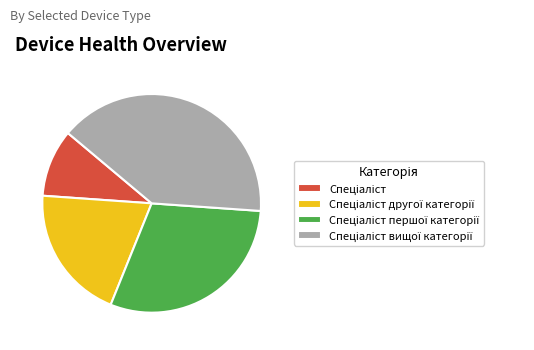

Does any single category account for the majority?

No